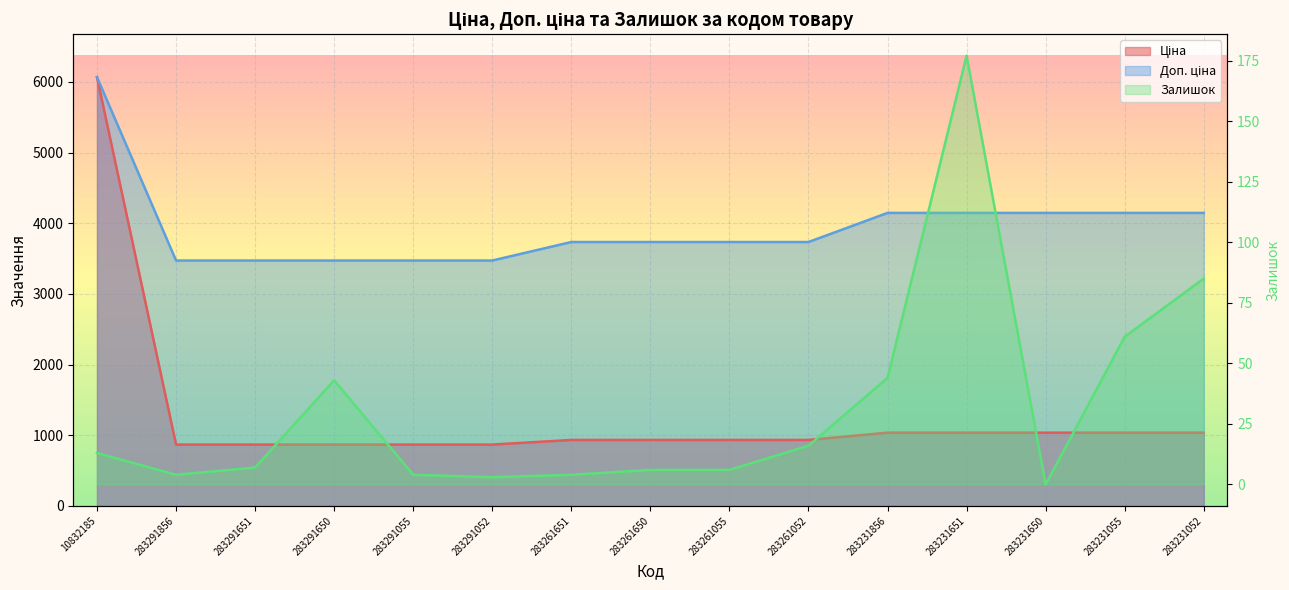

List the series in order of their overall mean, highest first.

Доп. ціна, Ціна, Залишок